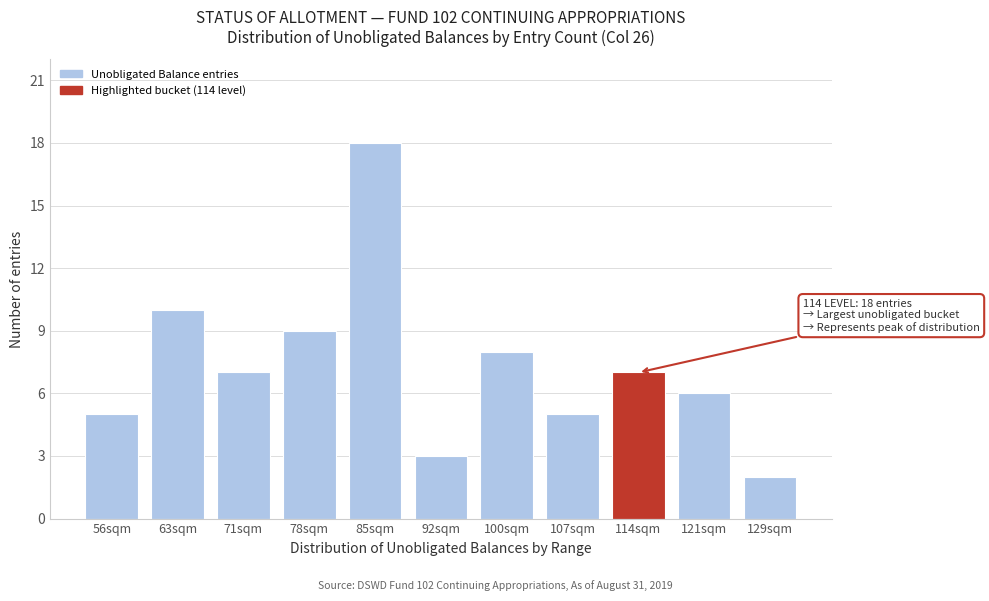

Reading left to right, transcribe all the data shown in this chart.

5	10	7	9	18	3	8	5	7	6	2